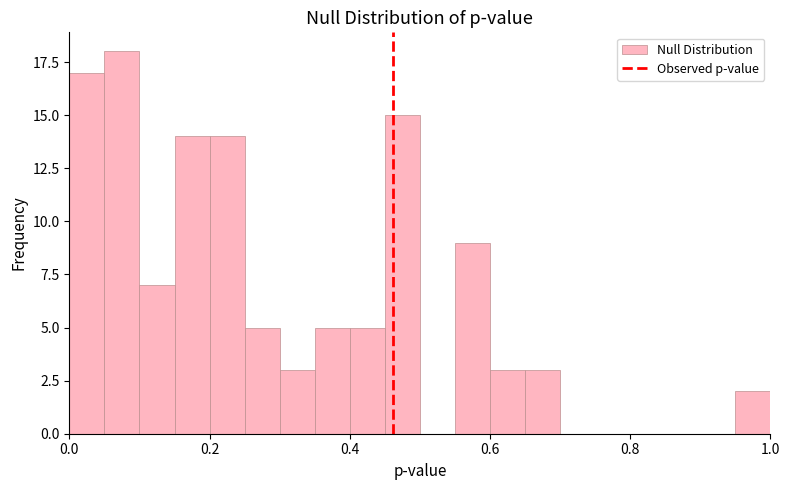

Around what value on the x-axis is the tallest bar? Give the approximate position of its centre, as read against the axis.

0.08